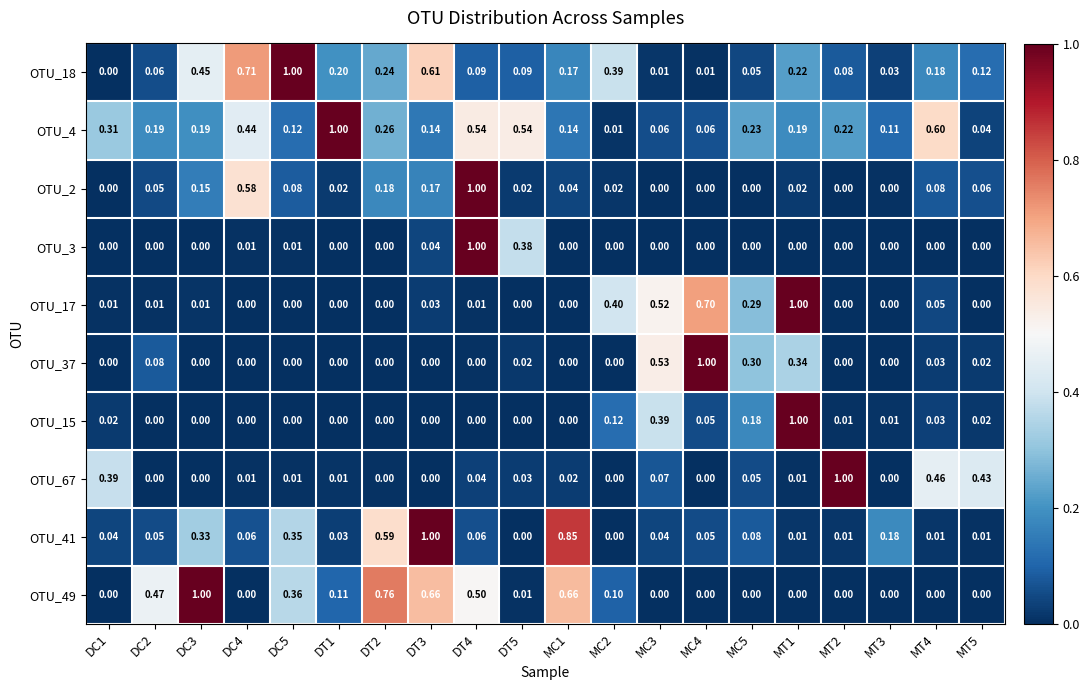

Is the value of OTU_2 at DC2 greater than the value of OTU_49 at MC5?

Yes